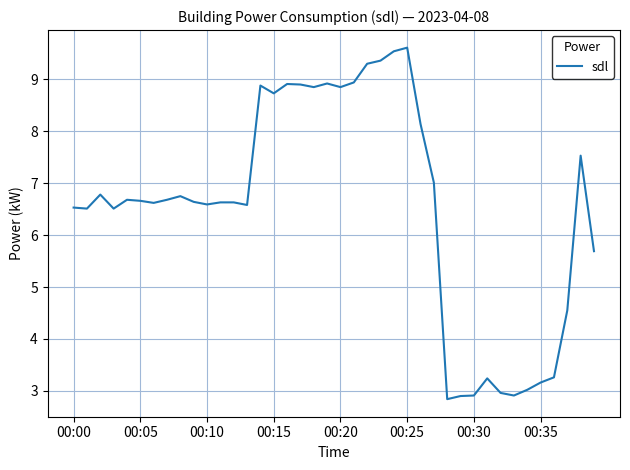

What is the greatest value displayed?

9.6